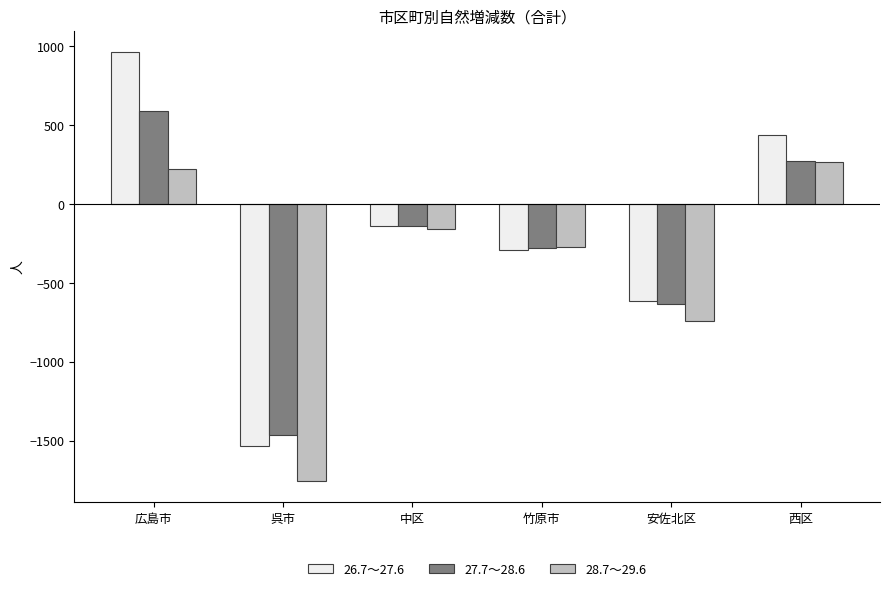

How many series are shown in this chart?

3